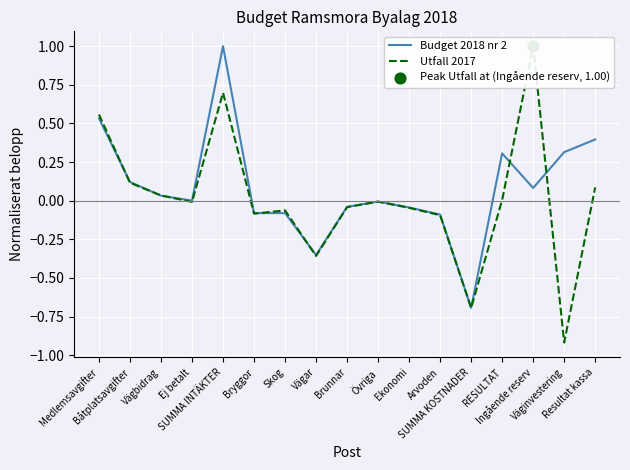

At which category is the sum across all series the highest?

SUMMA INTÄKTER